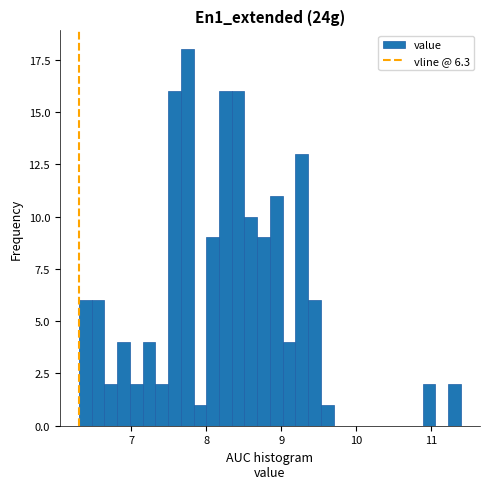

Around what value on the x-axis is the tallest bar? Give the approximate position of its centre, as read against the axis.

7.7